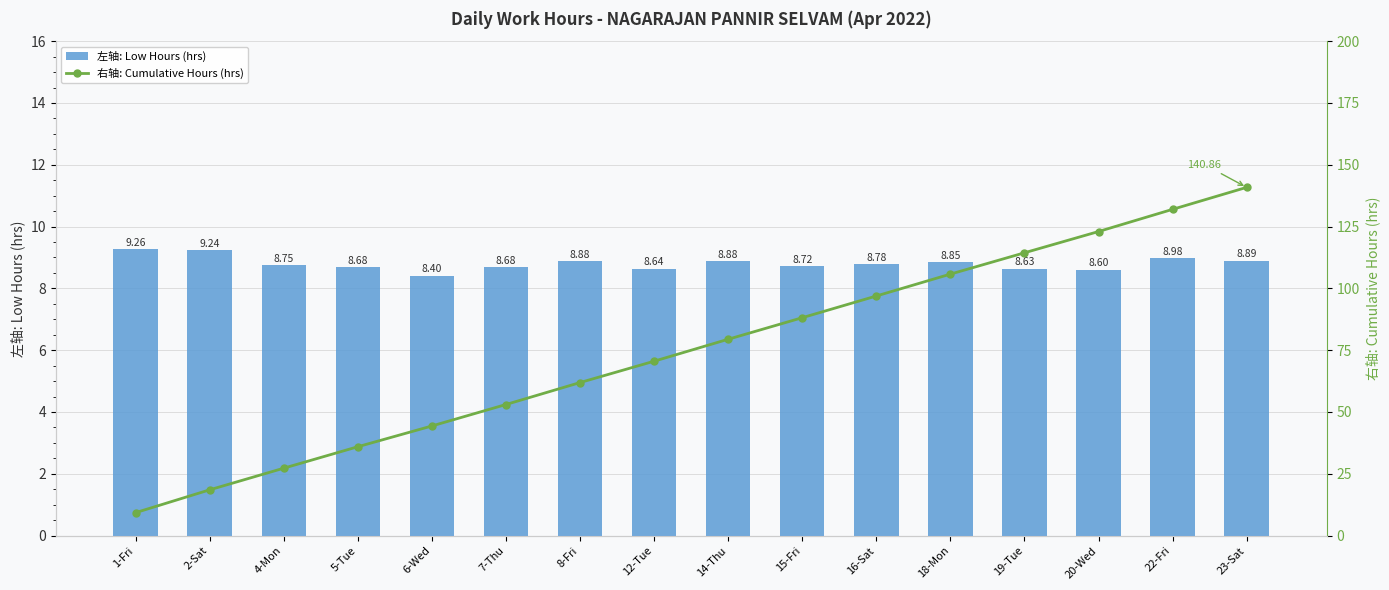

What is the sum of the 左轴: Low Hours (hrs) values at 18-Mon and 4-Mon?

17.6